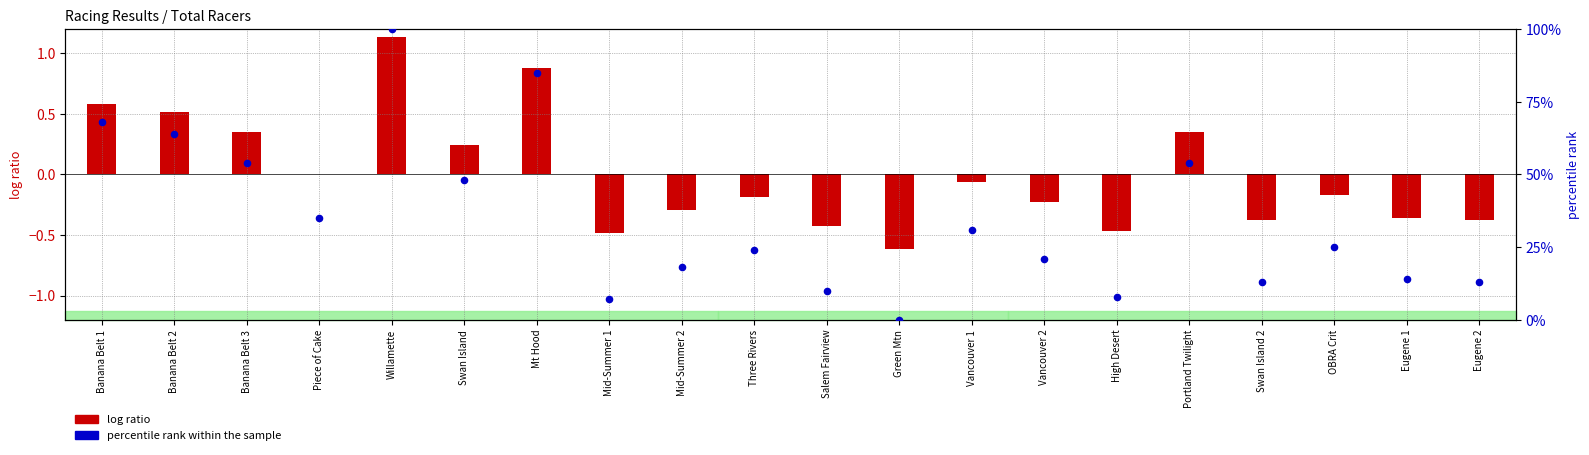

Which series has the largest total across all categories?

percentile rank within the sample